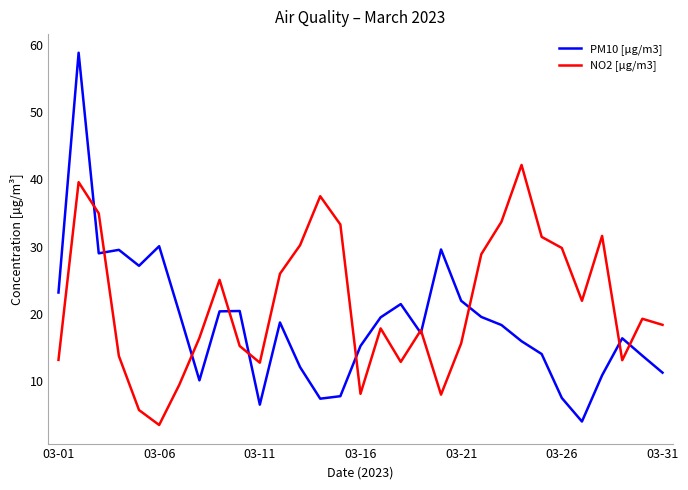

Which series has the largest total across all categories?

NO2 [µg/m3]